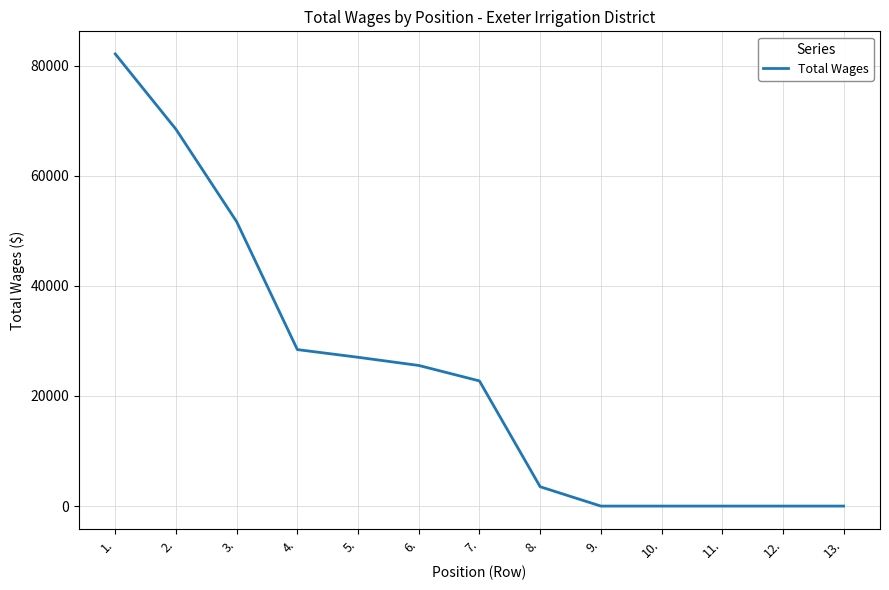

What is the sum of all values?

309435